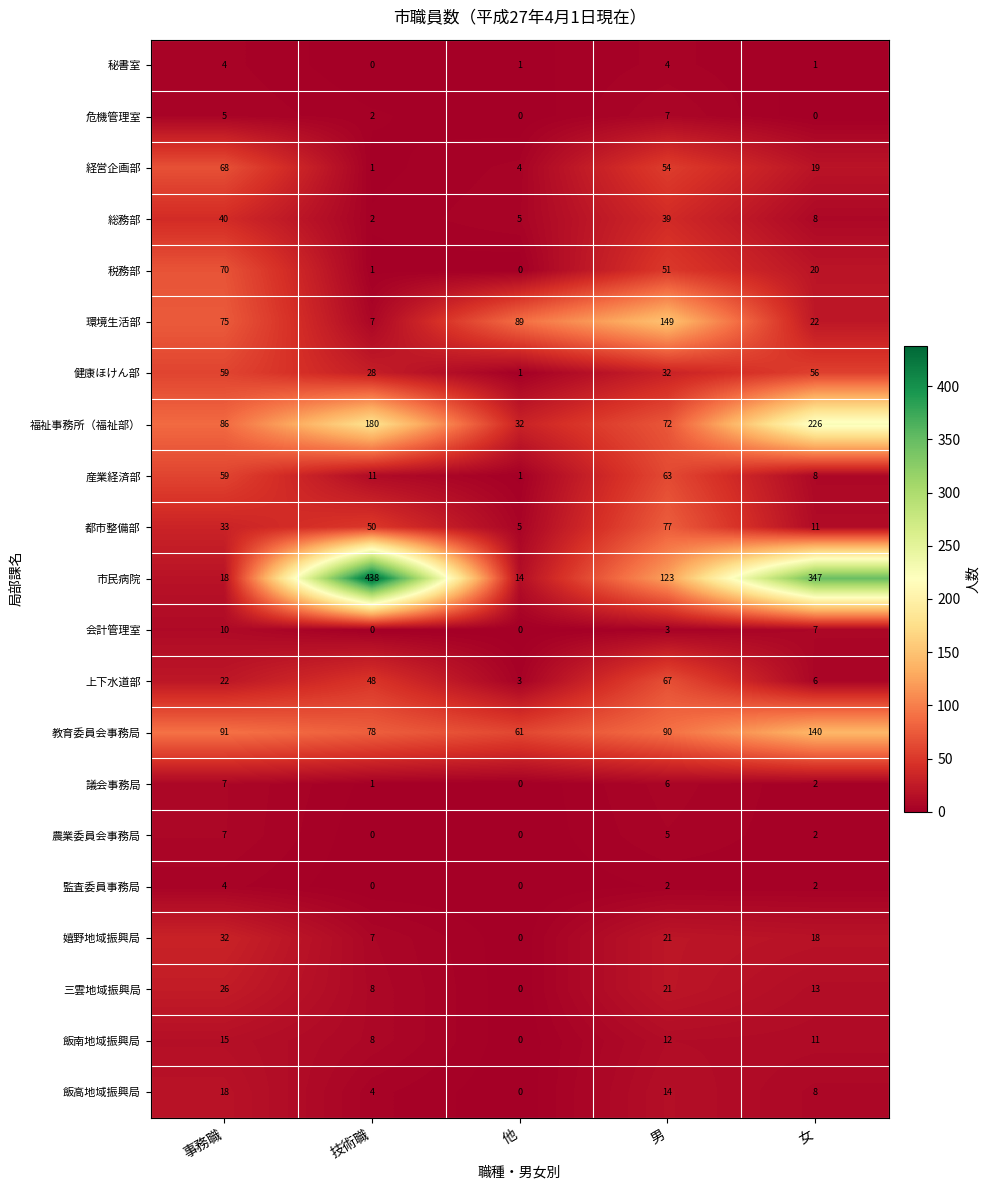

Rank the categories by 環境生活部 value from lowest to highest.

技術職, 女, 事務職, 他, 男